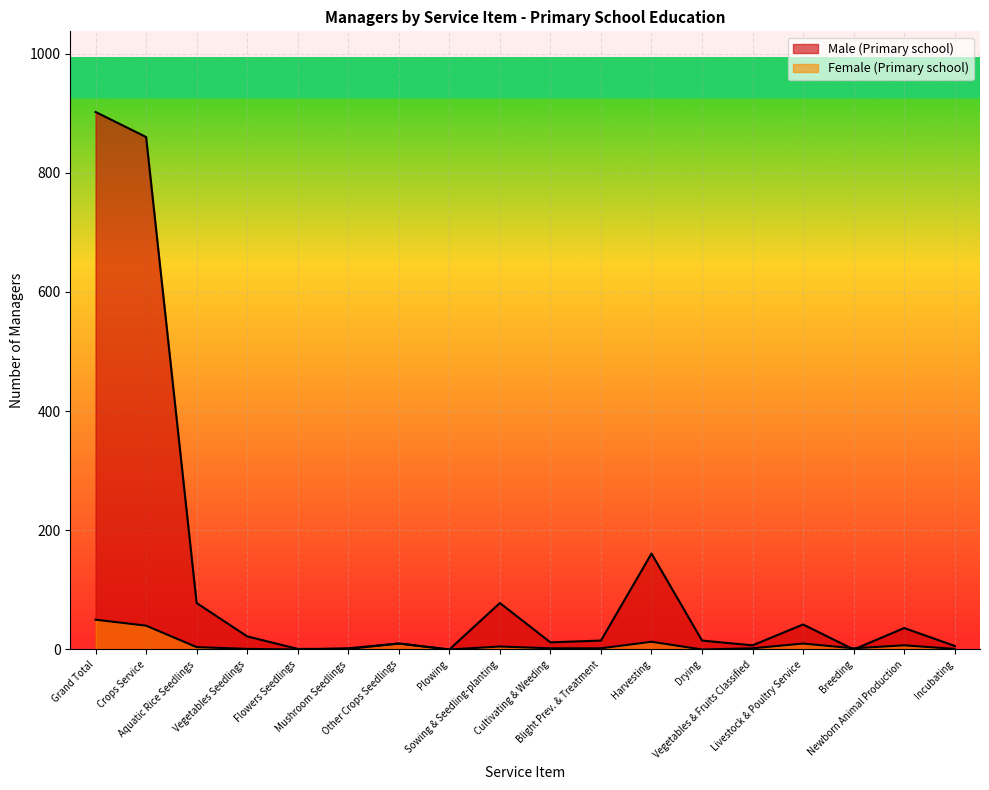

What position from the right is Livestock & Poultry Service?

4